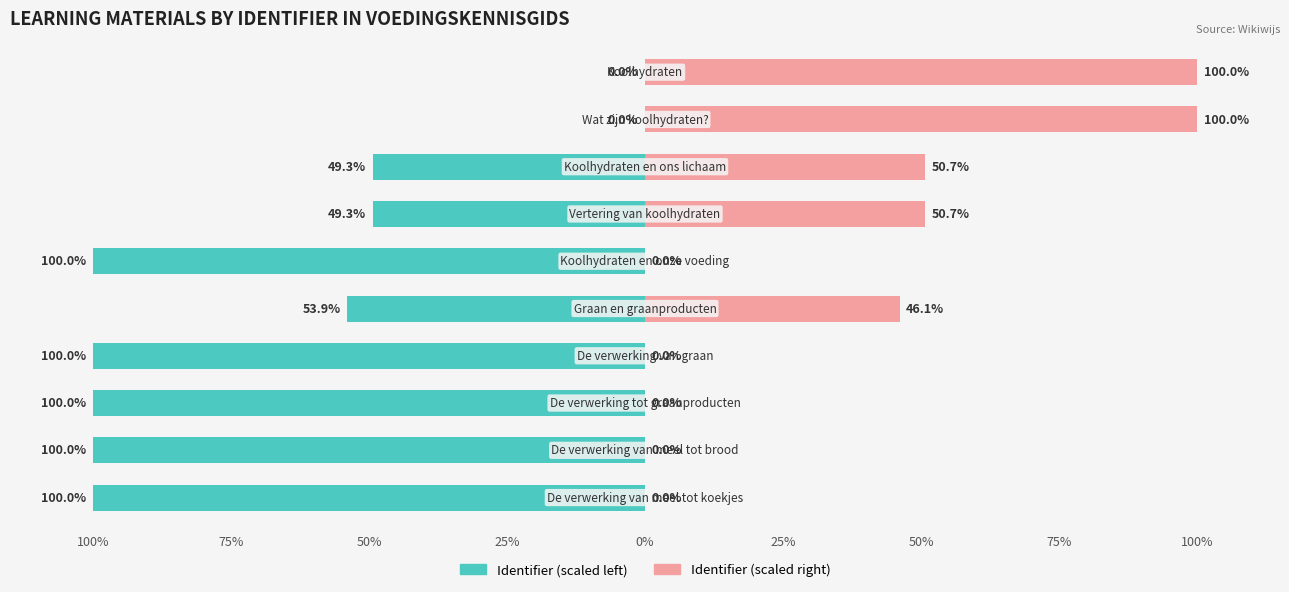

At how many categories does at least one series exceed 33?

5